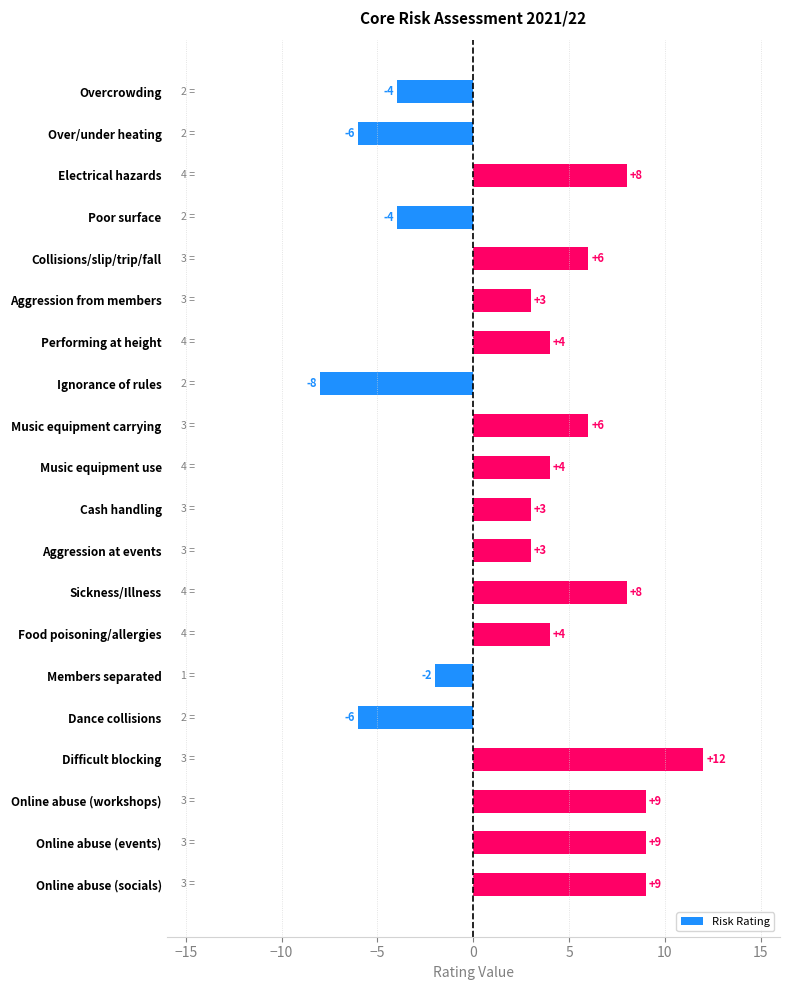

What is the approximate value at Music equipment carrying?

6